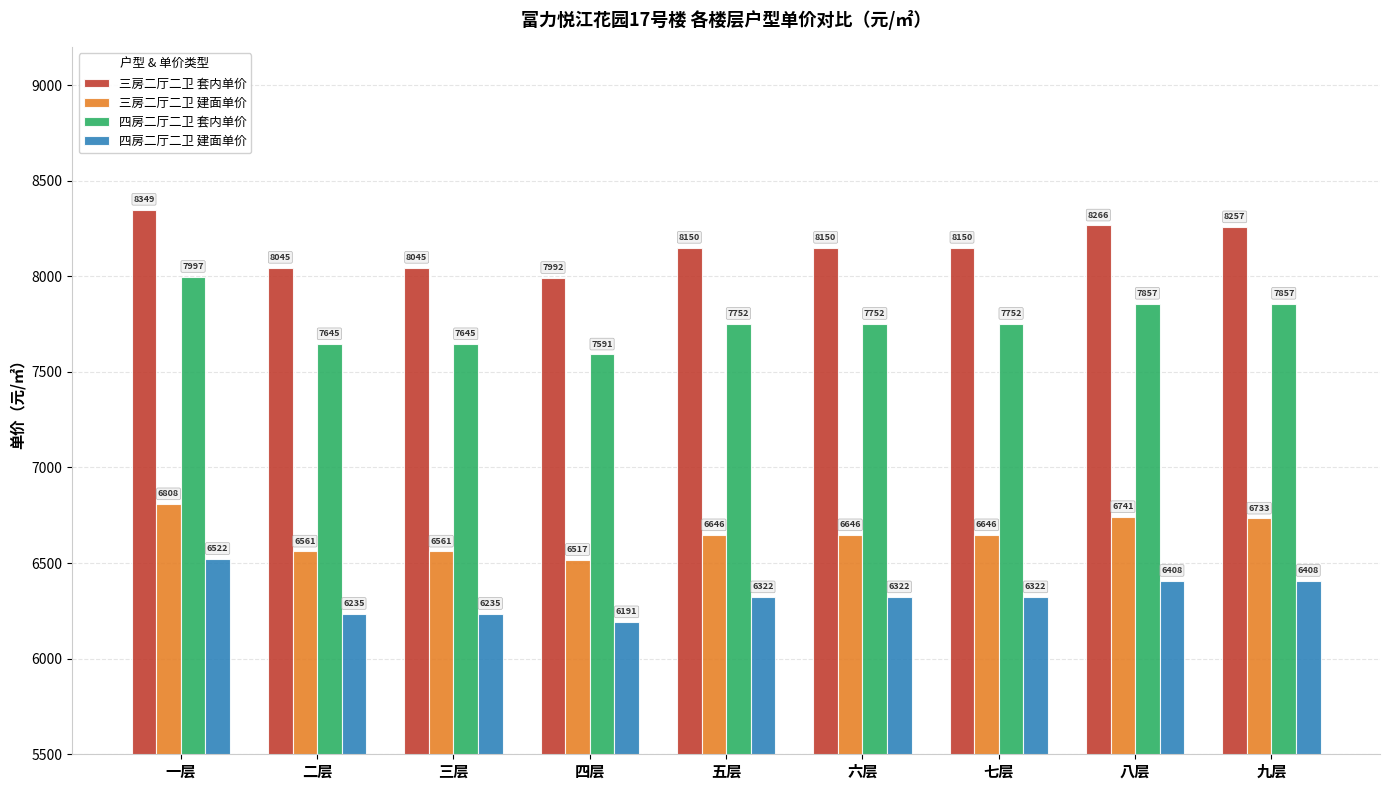

Which category has the lowest value across all series?

四层